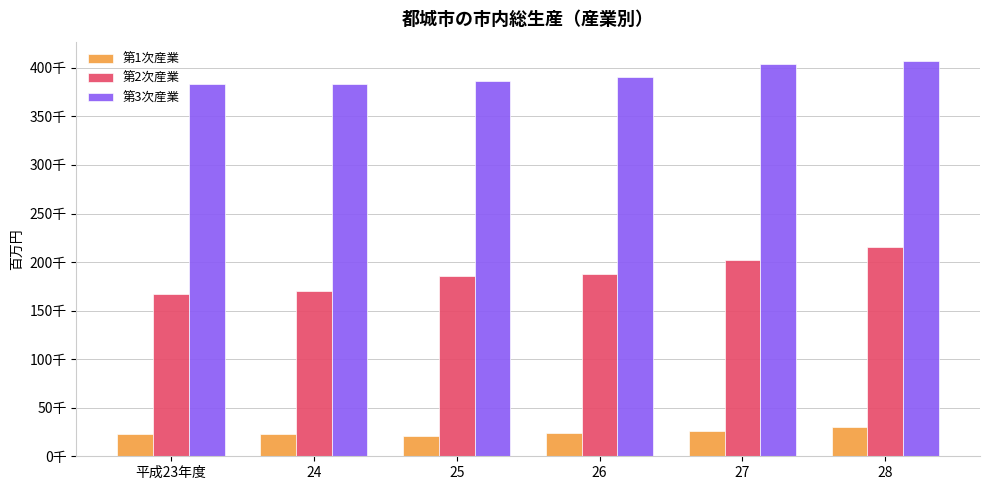

What are all the series names shown in the legend?

第1次産業, 第2次産業, 第3次産業